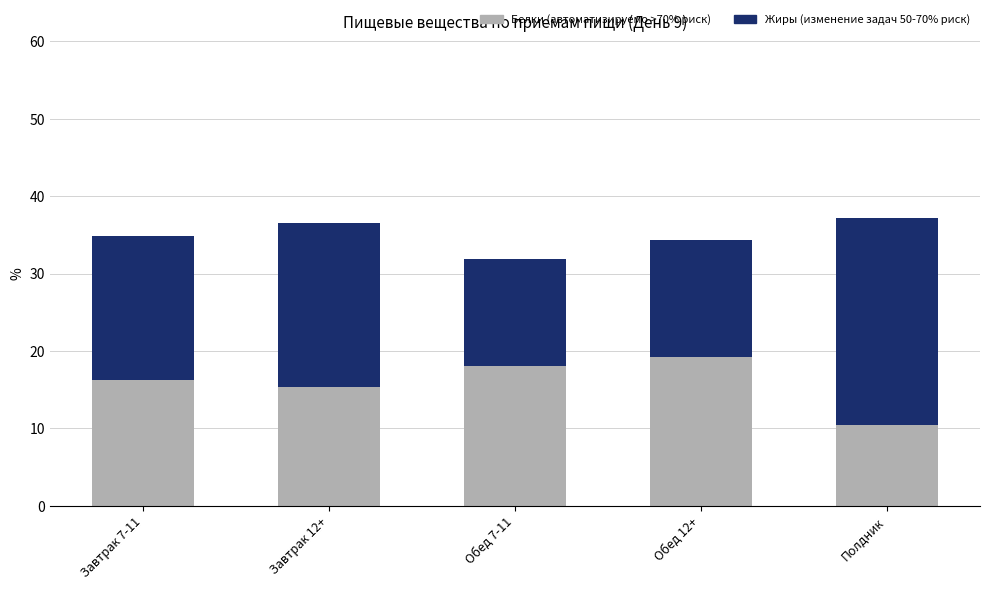

What is the total value across all series at Завтрак 7-11?

34.8